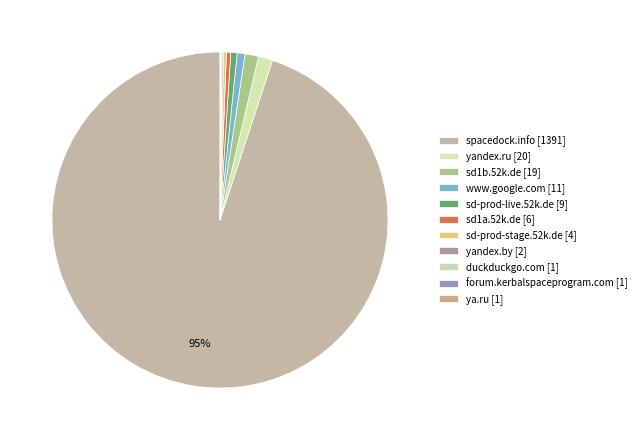

How many segments does this pie chart have?

11